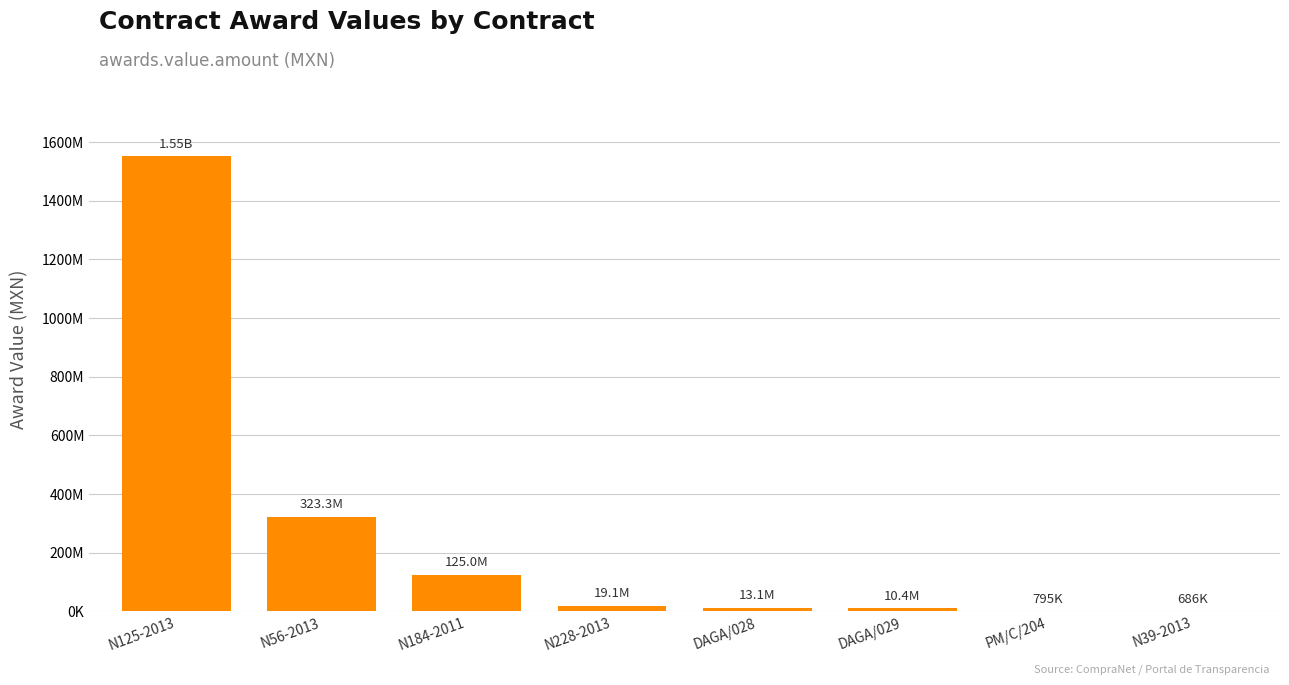

What is the average value?

255510048